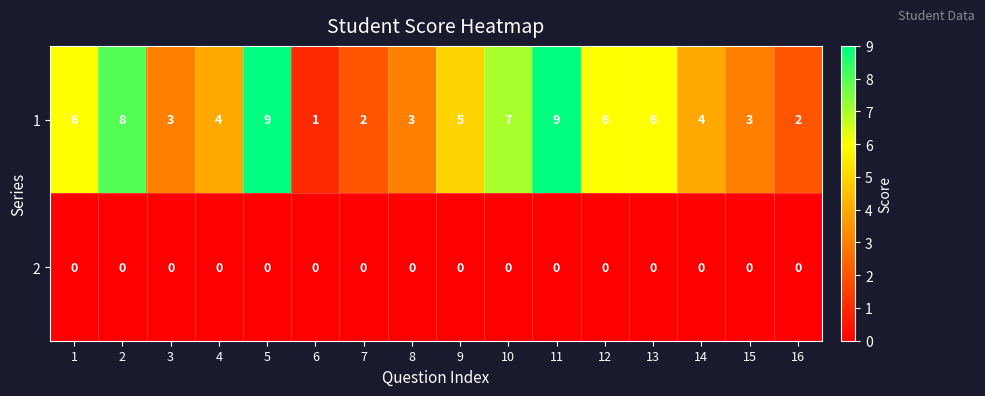

What is the total value across all series at 2?

8